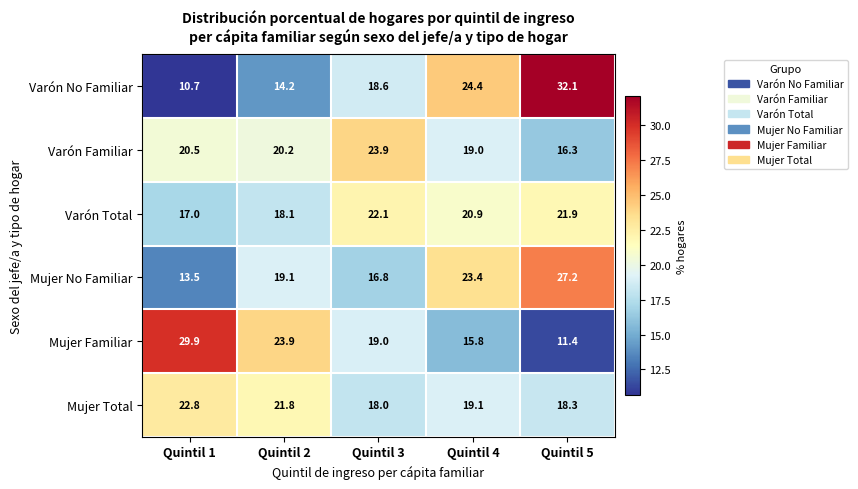

At which category is the sum across all series the highest?

Quintil 5